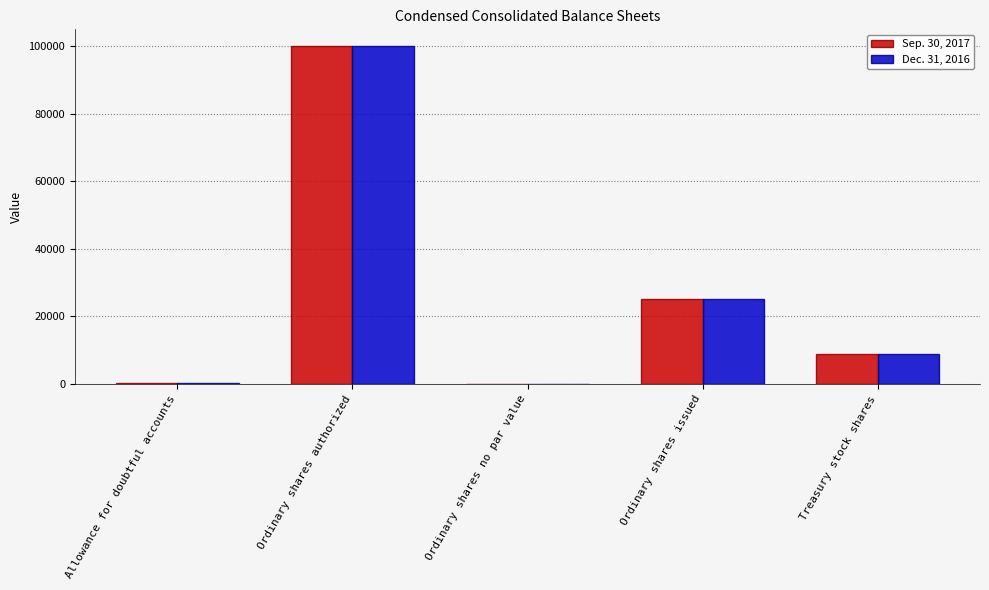

What are all the series names shown in the legend?

Sep. 30, 2017, Dec. 31, 2016